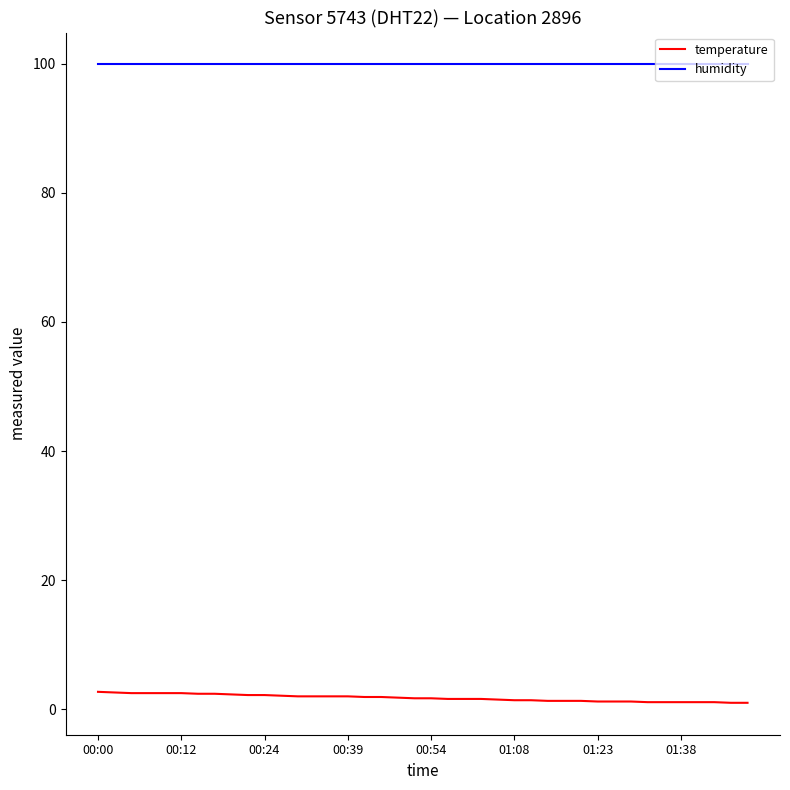

What is the greatest value displayed?

99.9